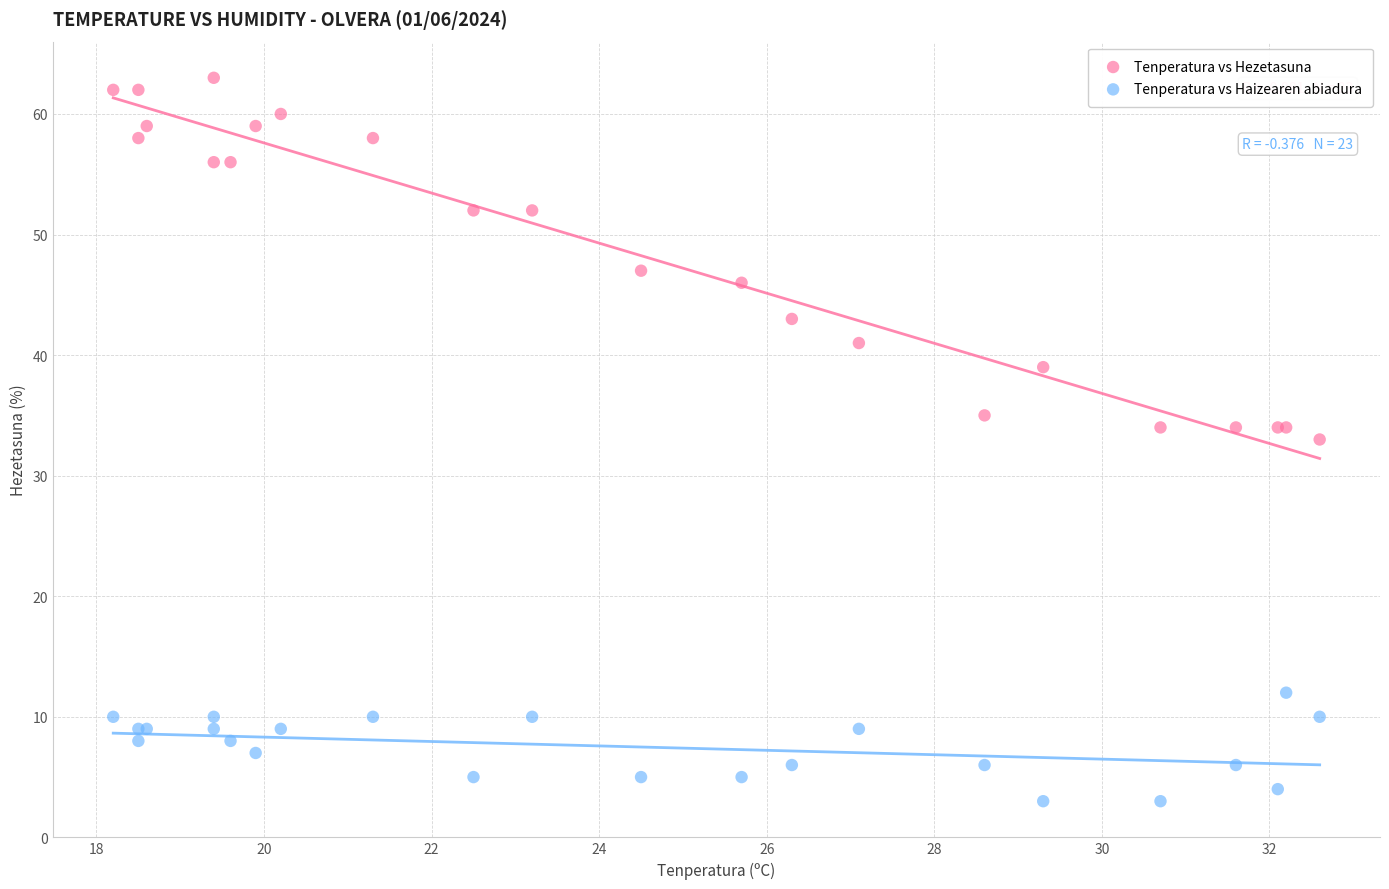

In the Tenperatura vs Hezetasuna series, what Y value is closest to 48?

47